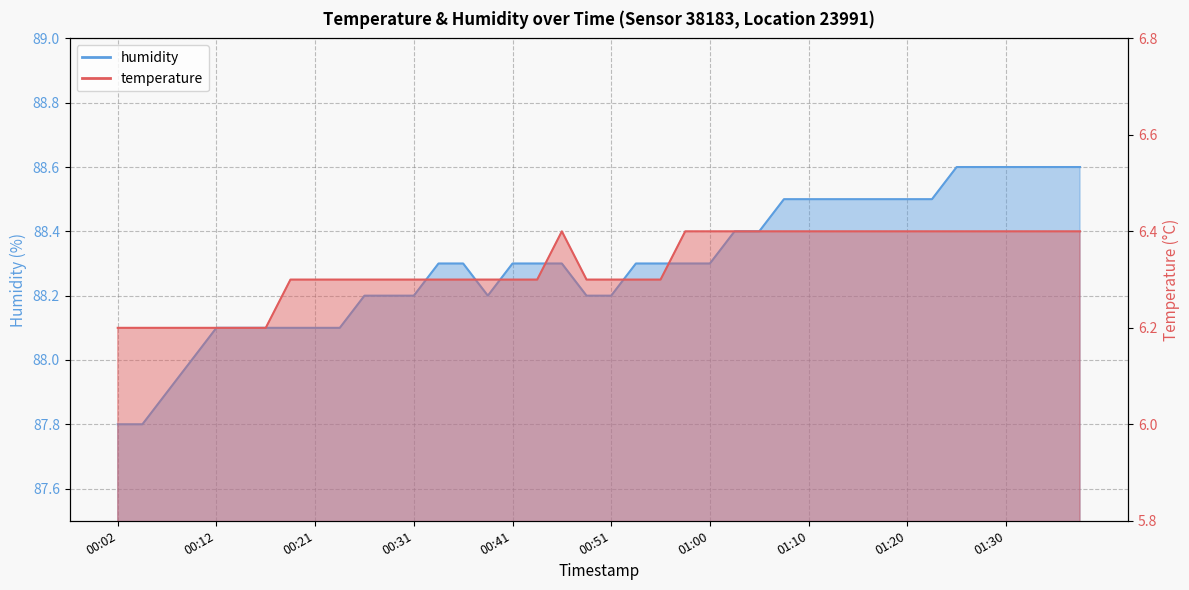

What are all the series names shown in the legend?

temperature, humidity